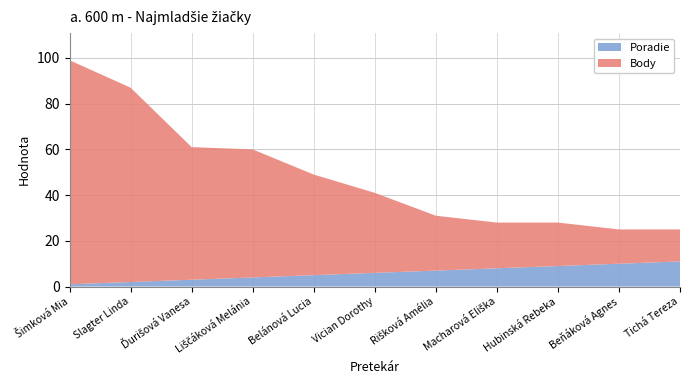

Reading left to right, what are all the values shown in this chart?

Poradie: 1	2	3	4	5	6	7	8	9	10	11
Body: 98	85	58	56	44	35	24	20	19	15	14